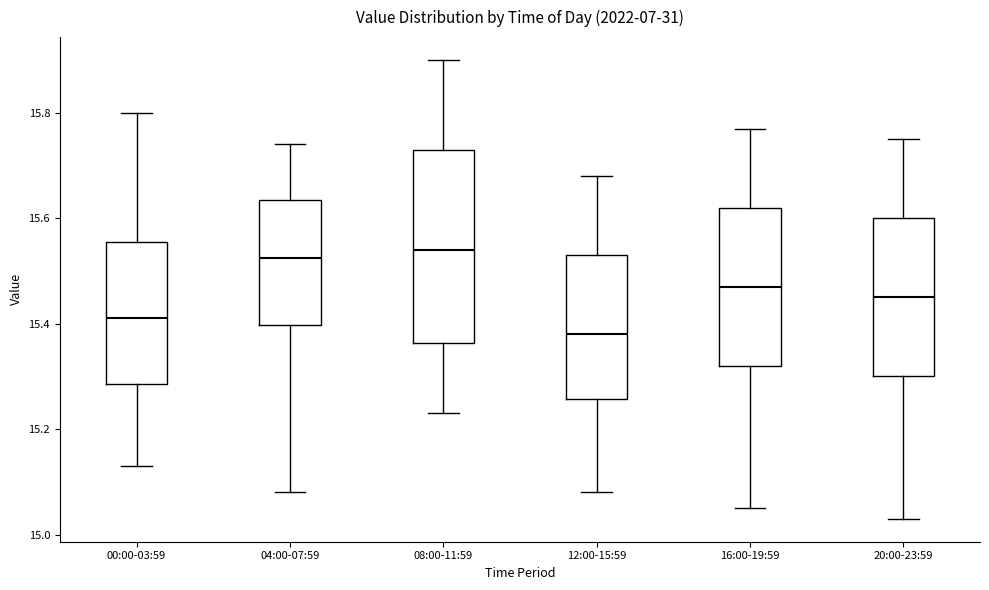

Which box is the tallest, from its lower edge to its upper edge?

08:00-11:59